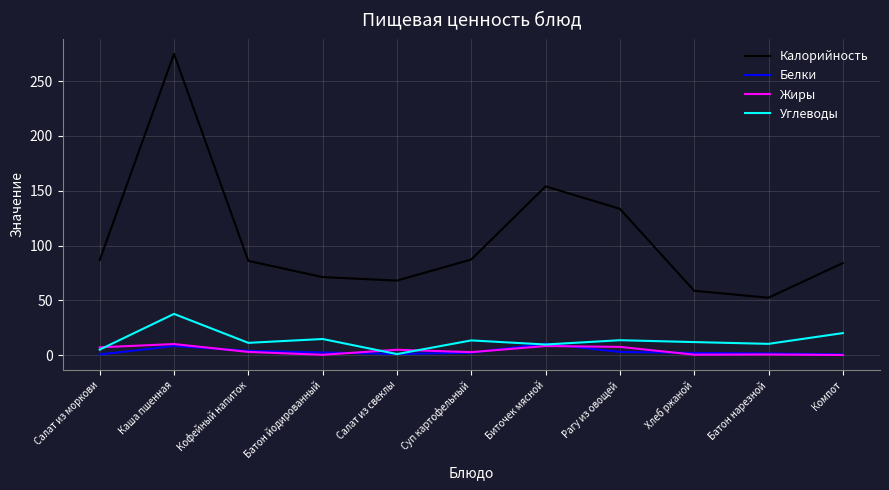

The value of Углеводы at Батон йодированный is 14.7. True or false?

True